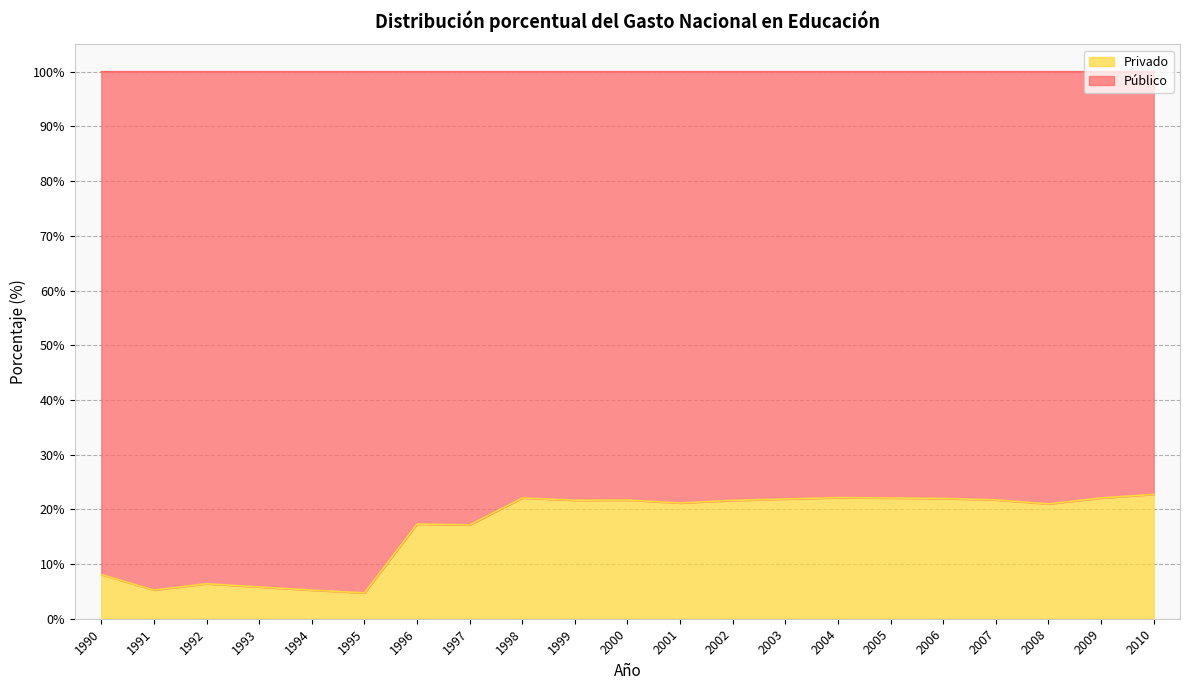

Between 1995 and 2007, which is larger?

2007